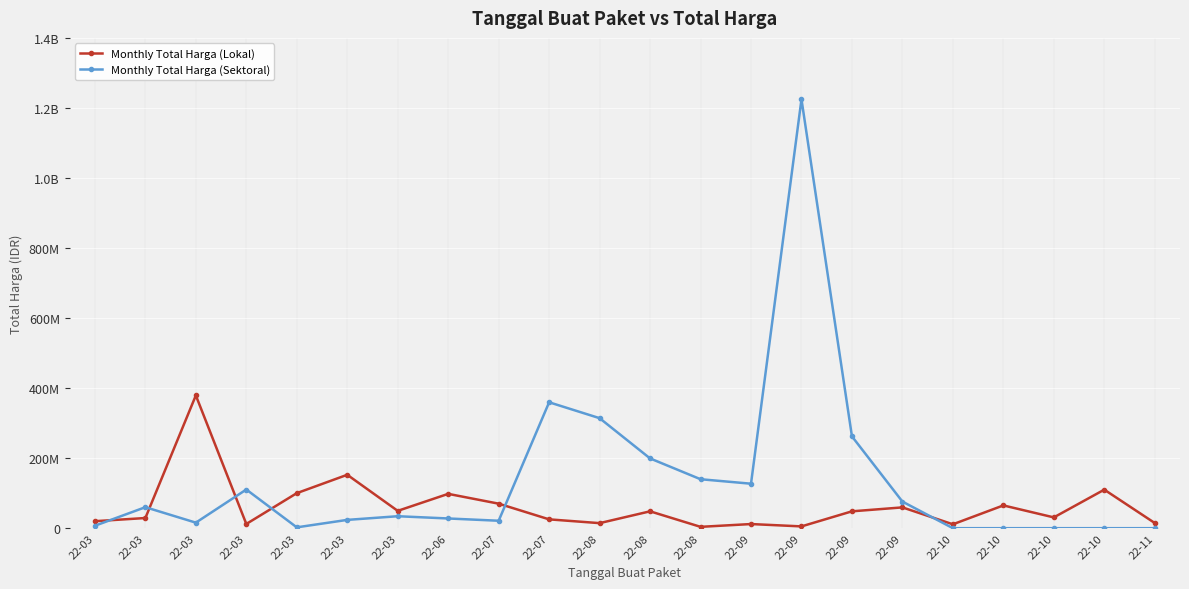

Is this an area chart (filled region under the line)?

No